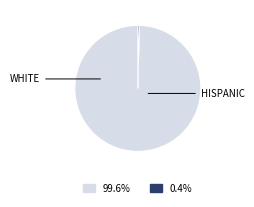

Is there any slice that represents more than half of the pie?

Yes